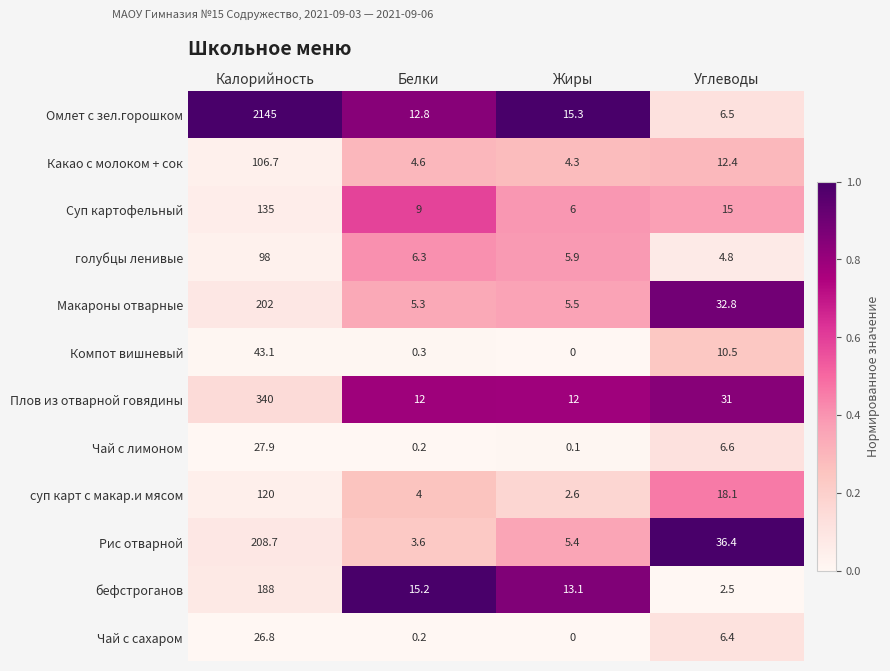

Read the суп карт с макар.и мясом value at Углеводы.

18.1